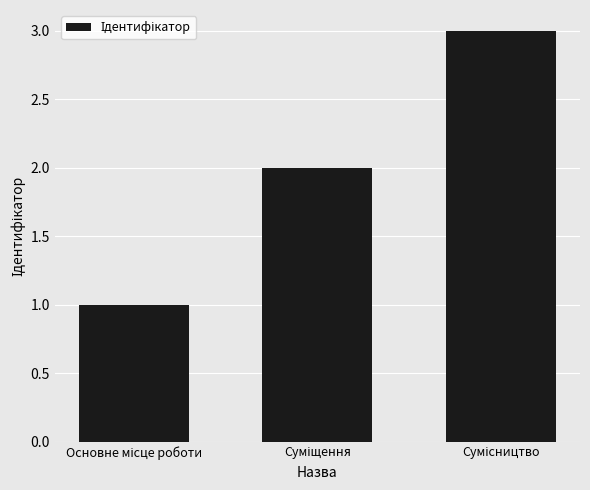

Reading left to right, extract all data points from this chart.

1	2	3